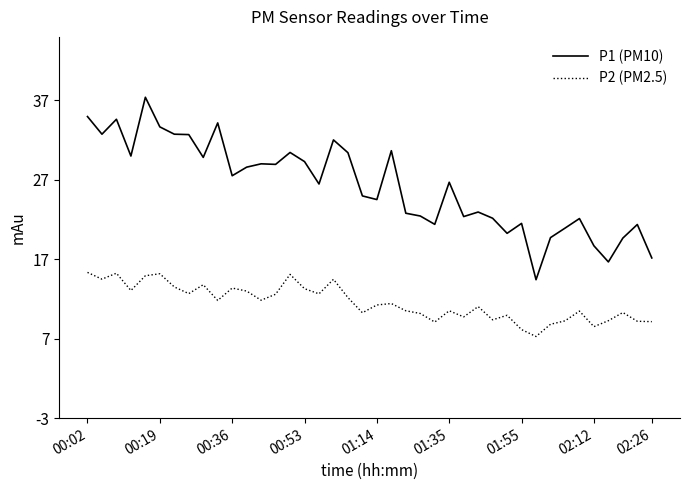

What is the difference between the maximum and minimum values in the P2 (PM2.5) series?

8.1